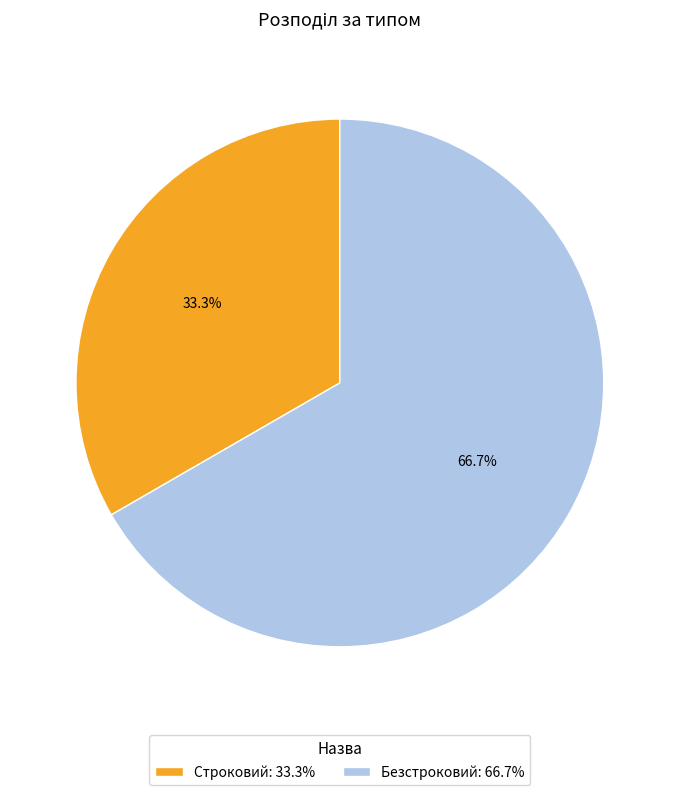

What percentage is the Безстроковий slice, to the nearest percent?

67%